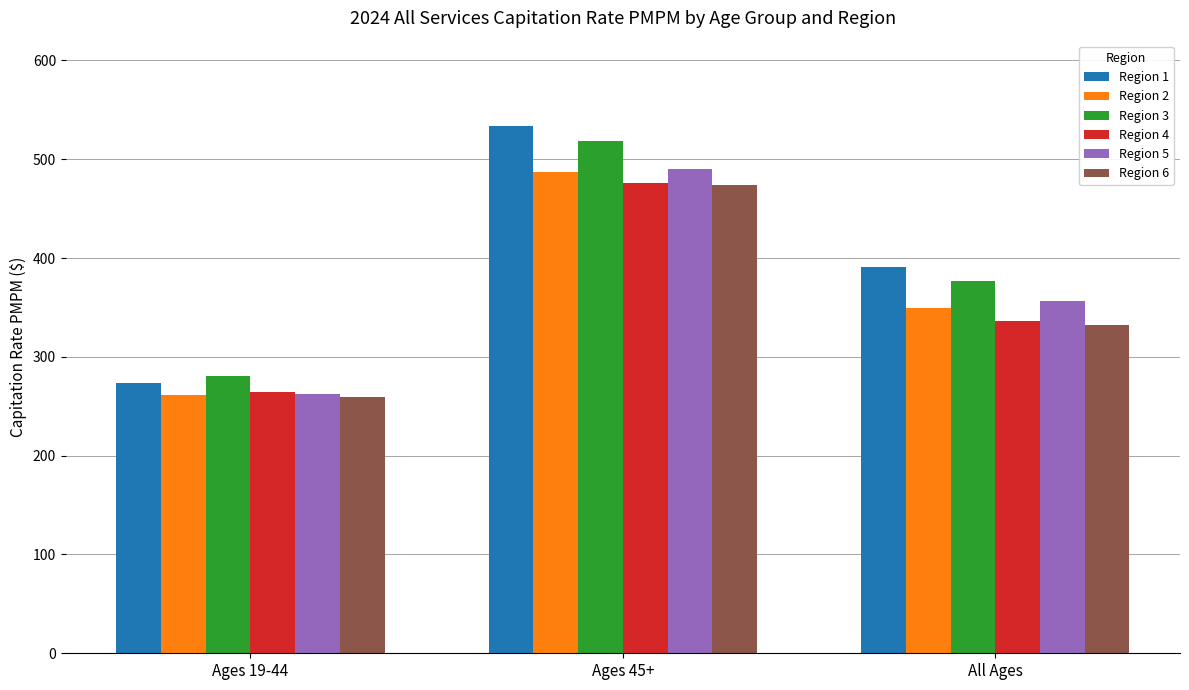

At which label is Region 1 closest to 403?

All Ages